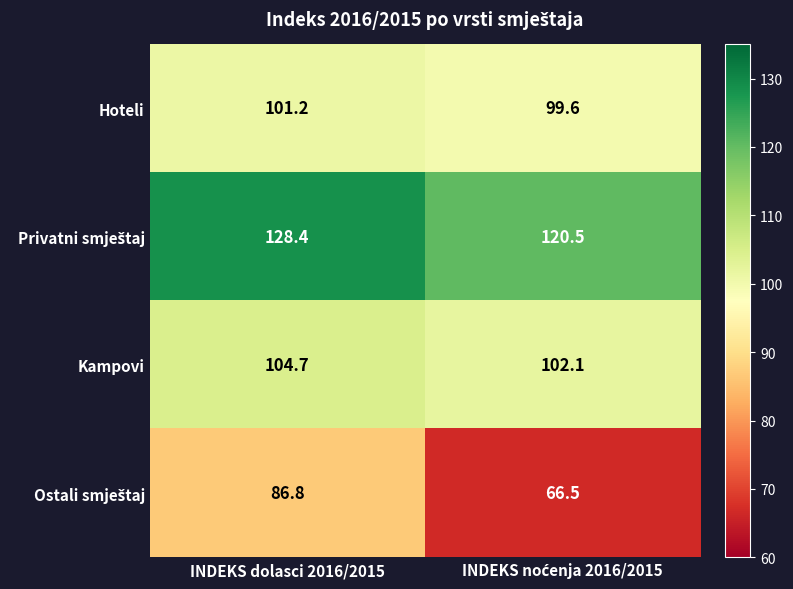

Is it true that Kampovi equals 104.7 at INDEKS dolasci 2016/2015?

True